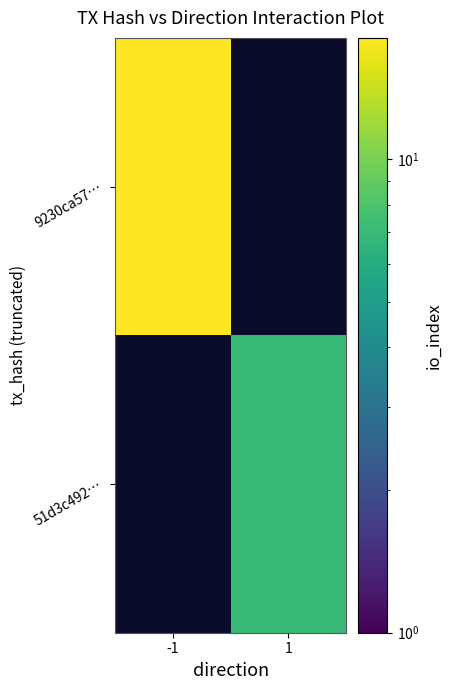

Which series has the largest range (max minus min)?

9230ca57…